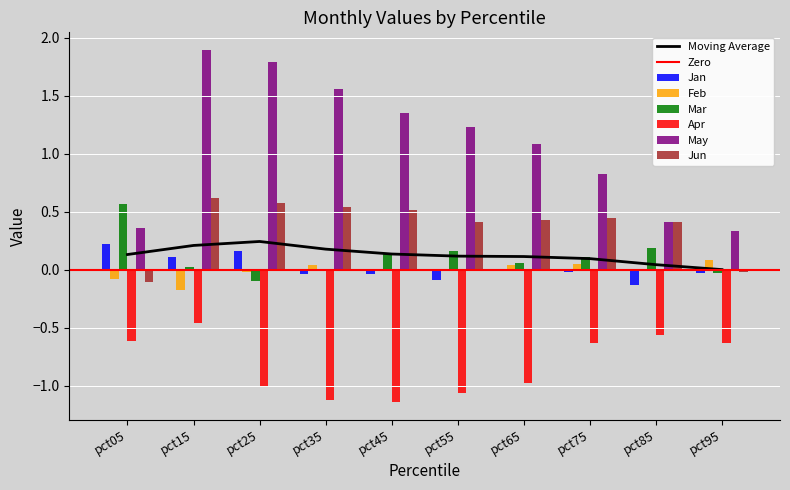

Does the chart contain stacked bars?

No